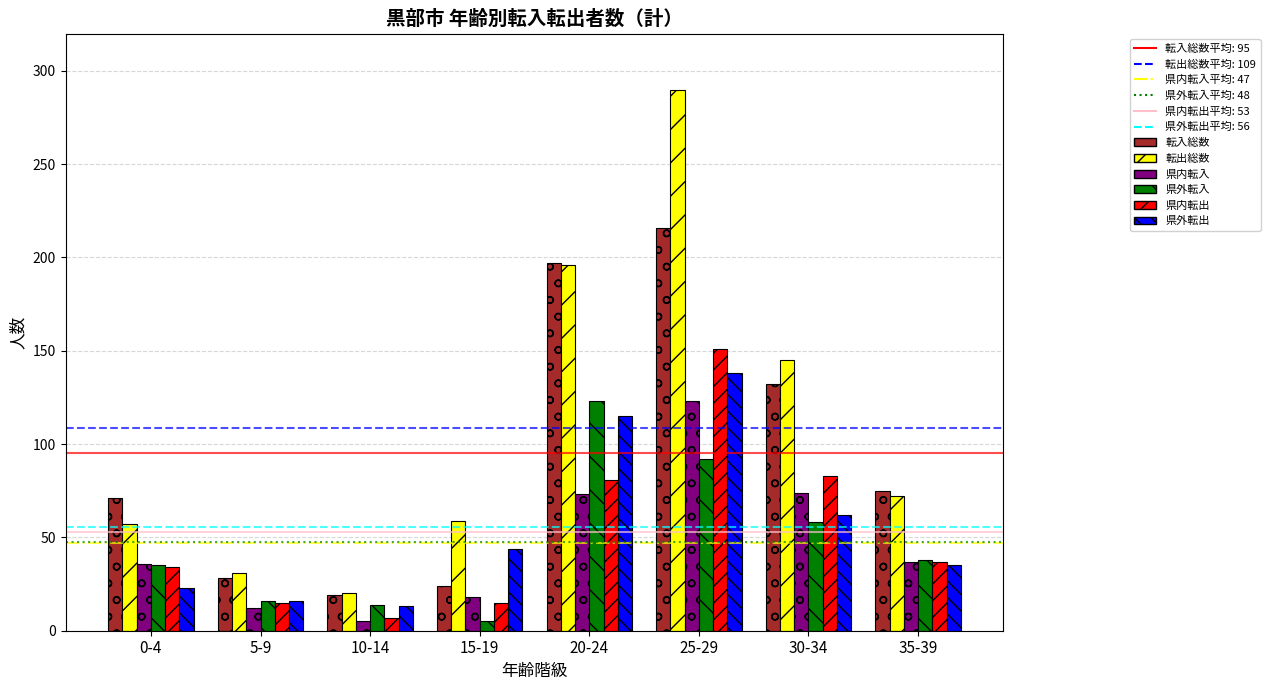

What is the lowest value of the 転出総数 series?

20